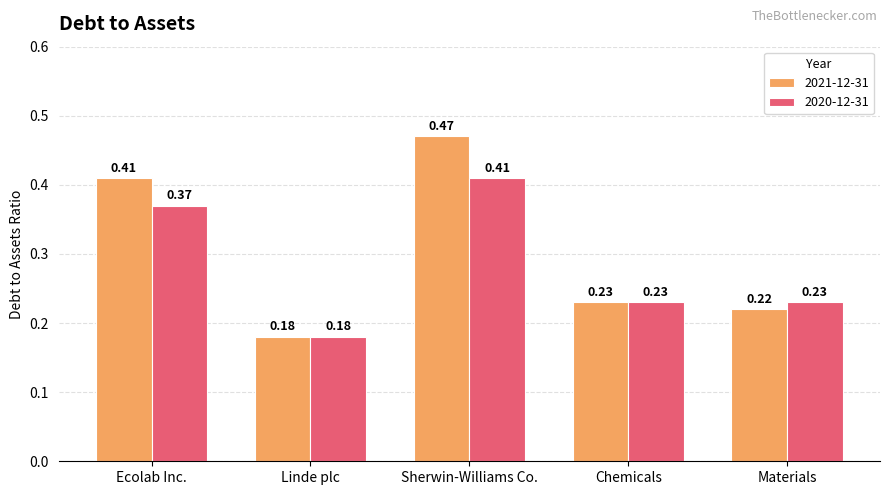

Which category has the highest value in the 2021-12-31 series?

Sherwin-Williams Co.